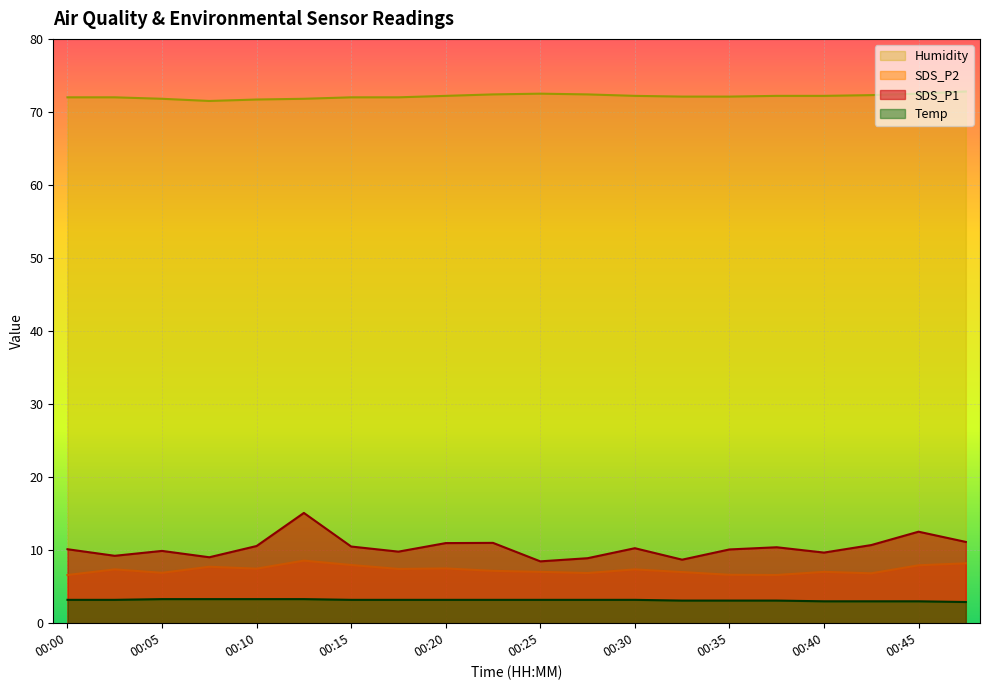

What is the maximum value for SDS_P1?

15.1